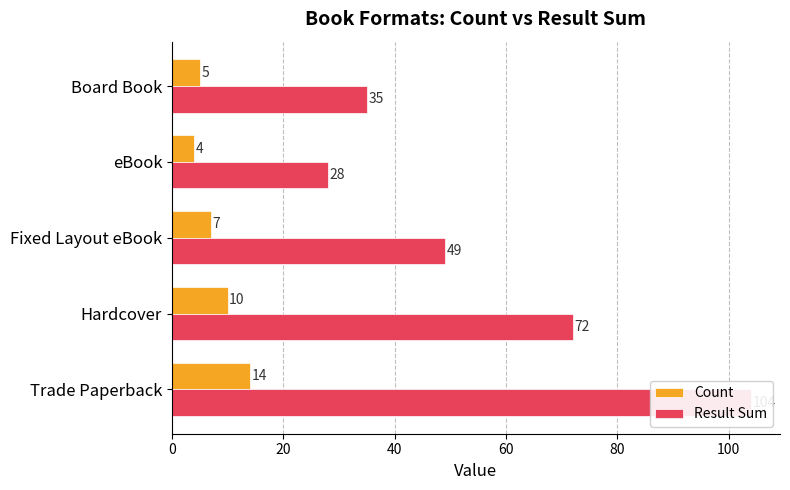

The Count series shows 1 at eBook. True or false?

False